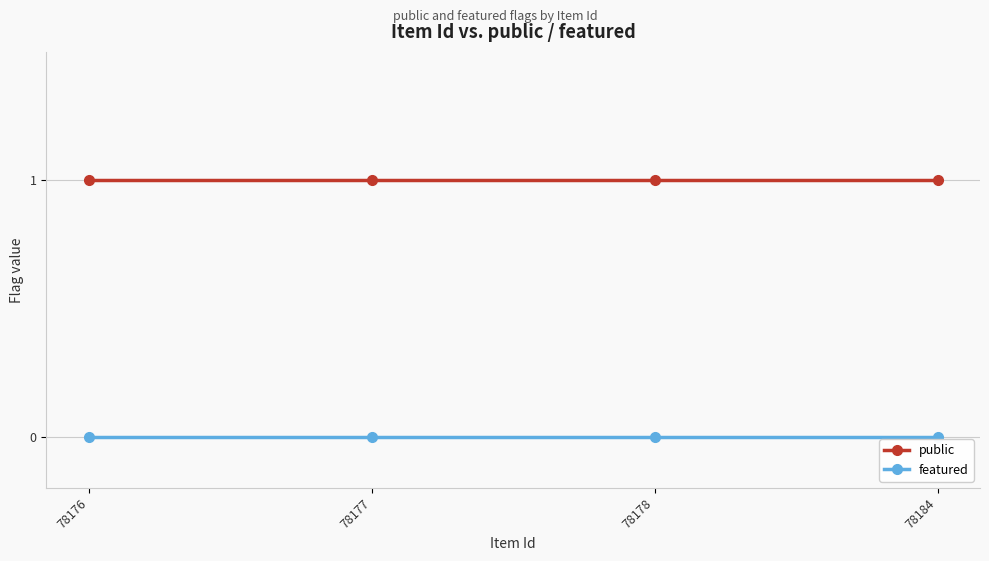

Reading right to left, what are all the values shown in this chart?

public: 78184=1	78178=1	78177=1	78176=1
featured: 78184=0	78178=0	78177=0	78176=0